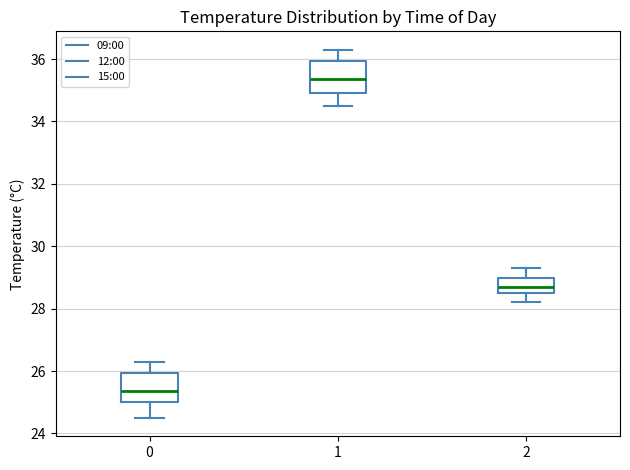

Reading left to right, read every box against the y-axis: the position of its median line, the range the box covers, and the ends of its whiskers. The values are not printed on the chart, so give them approximately, as read against the axis.

0: median 25.4, box 25.0 to 26.0, whiskers 24.6 to 26.4
1: median 35.4, box 35.0 to 36.0, whiskers 34.6 to 36.4
2: median 28.8, box 28.6 to 29.0, whiskers 28.2 to 29.4